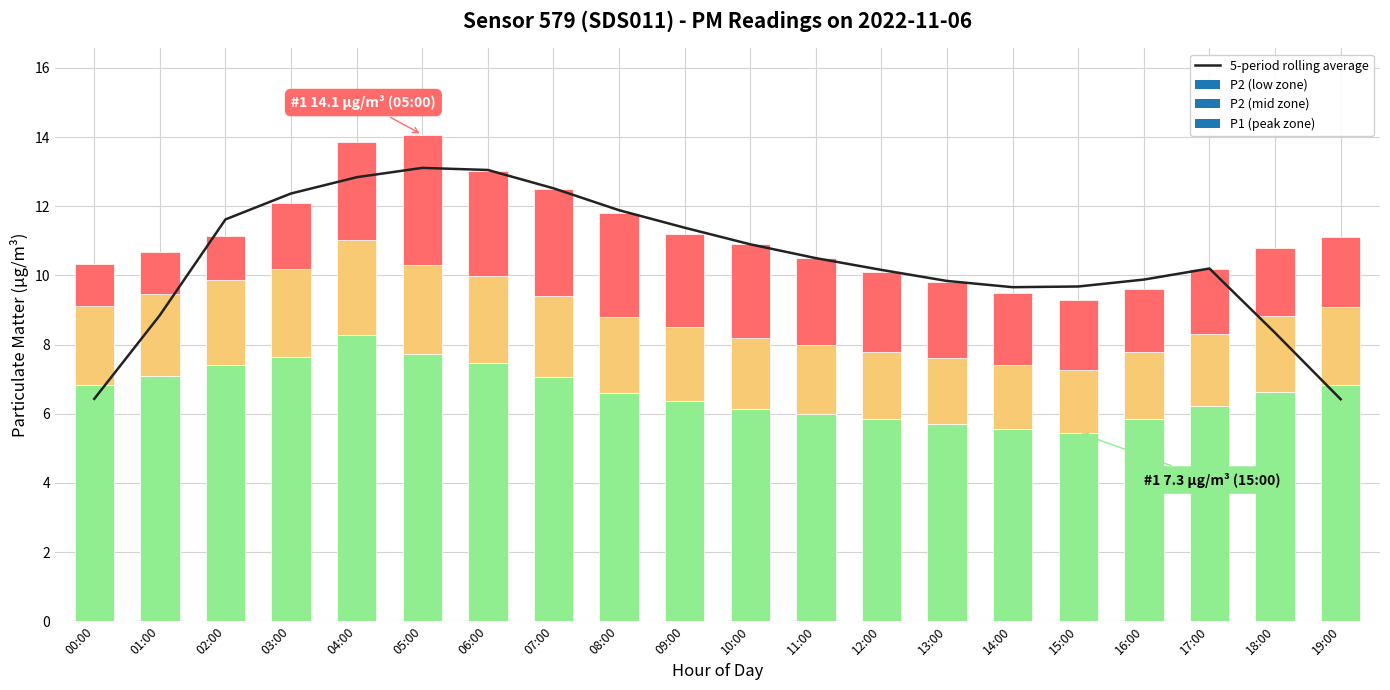

What is the minimum value shown in the chart?

6.4